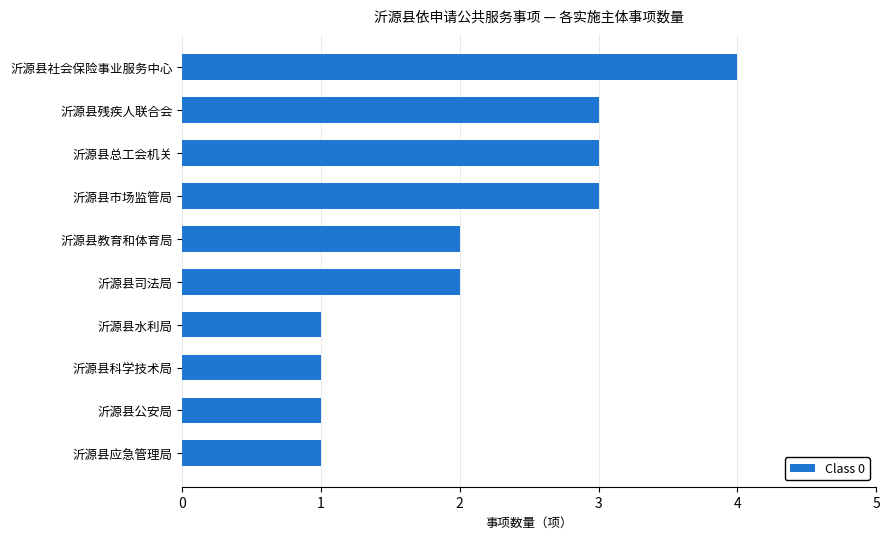

Is it true that the value at 沂源县社会保险事业服务中心 is 3?

False